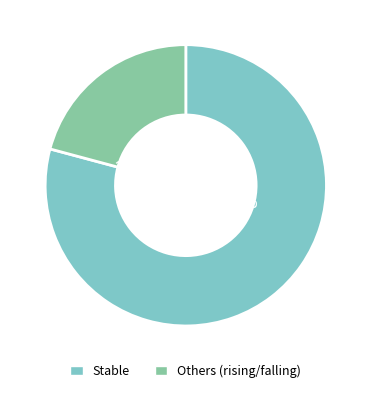

Is there a majority slice in this chart?

Yes